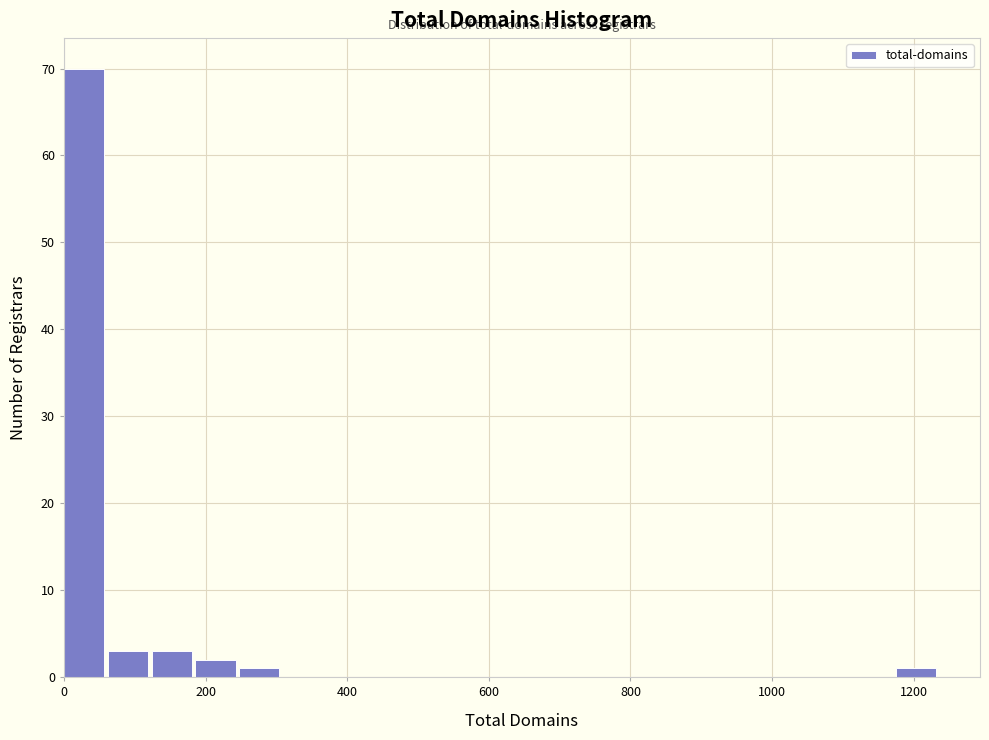

Read against the x-axis, roughly where is the centre of the tallest bar?

20